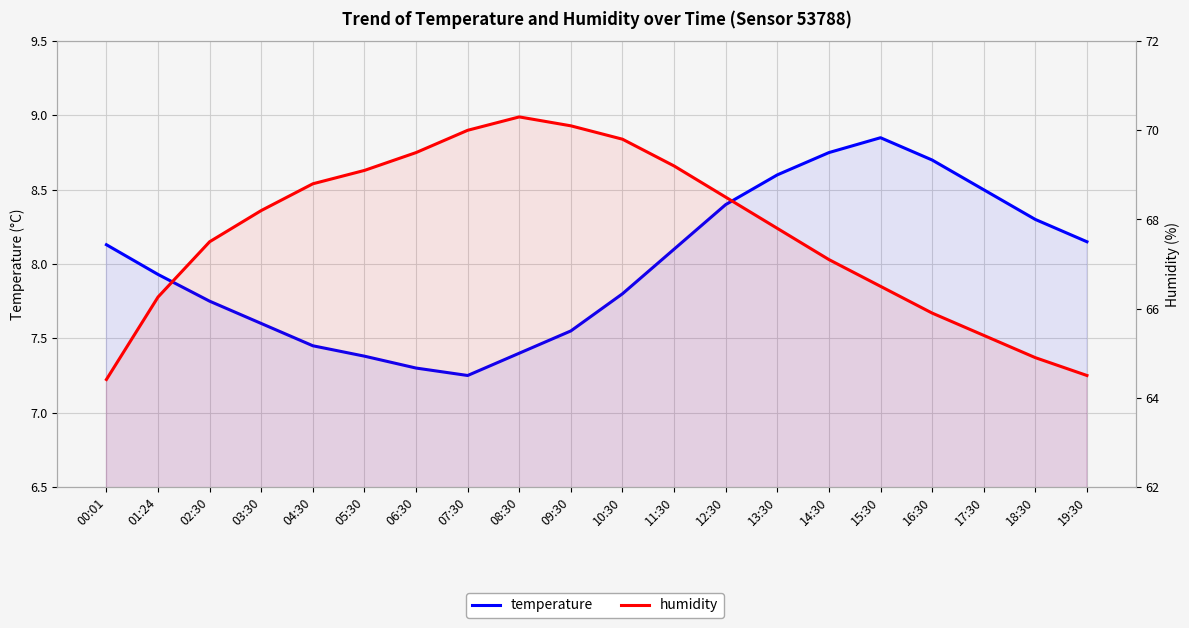

How many data points in humidity are less than 68?

10